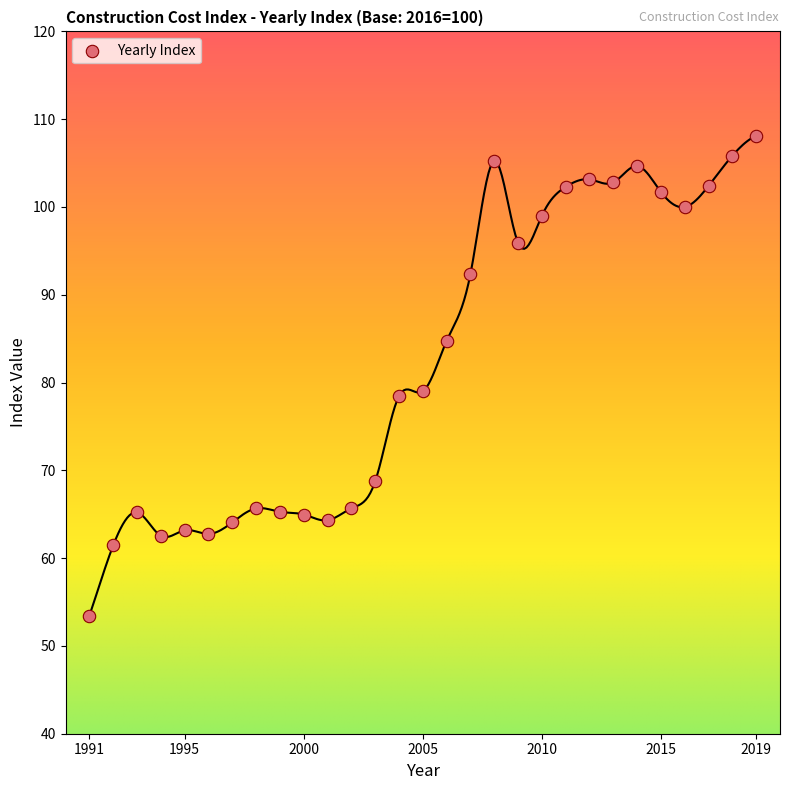

What is the range of Y values (max minus min)?

54.7